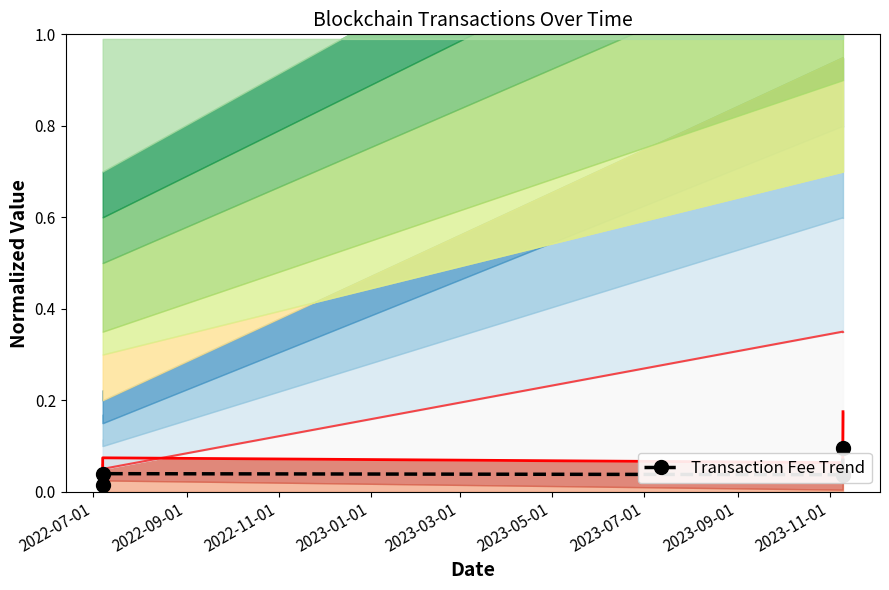

How many points are lower than both their immediate neighbors (excluding endpoints)?

1